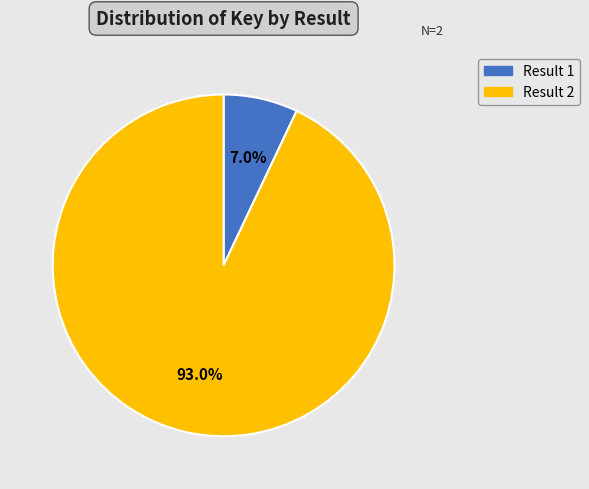

Is there any slice that represents more than half of the pie?

Yes